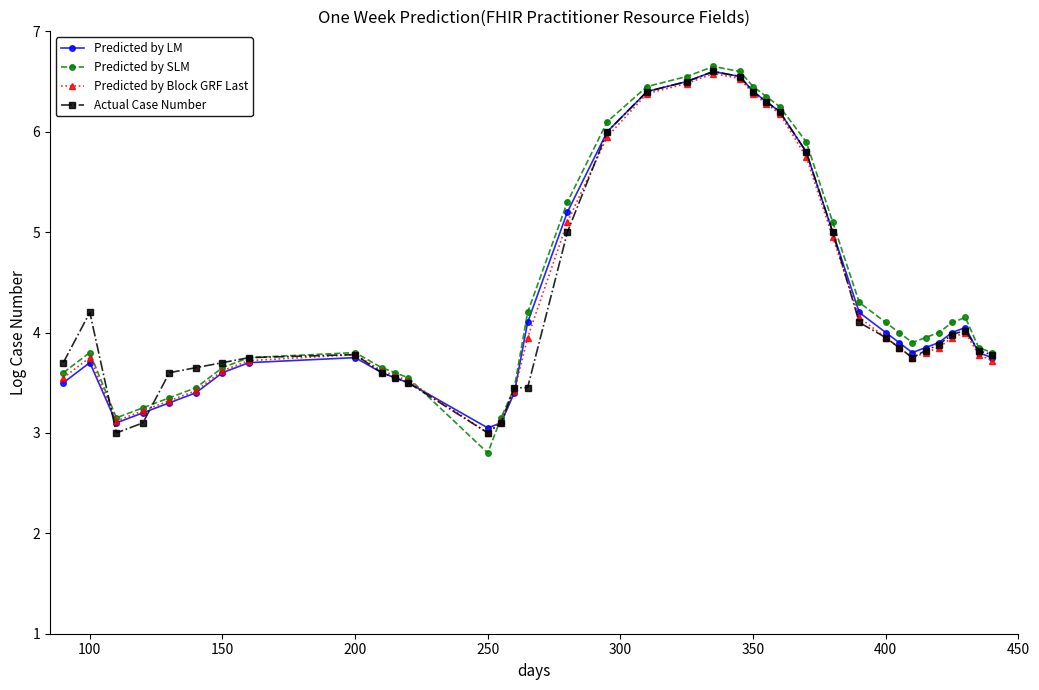

What is the maximum value shown in the chart?

6.7